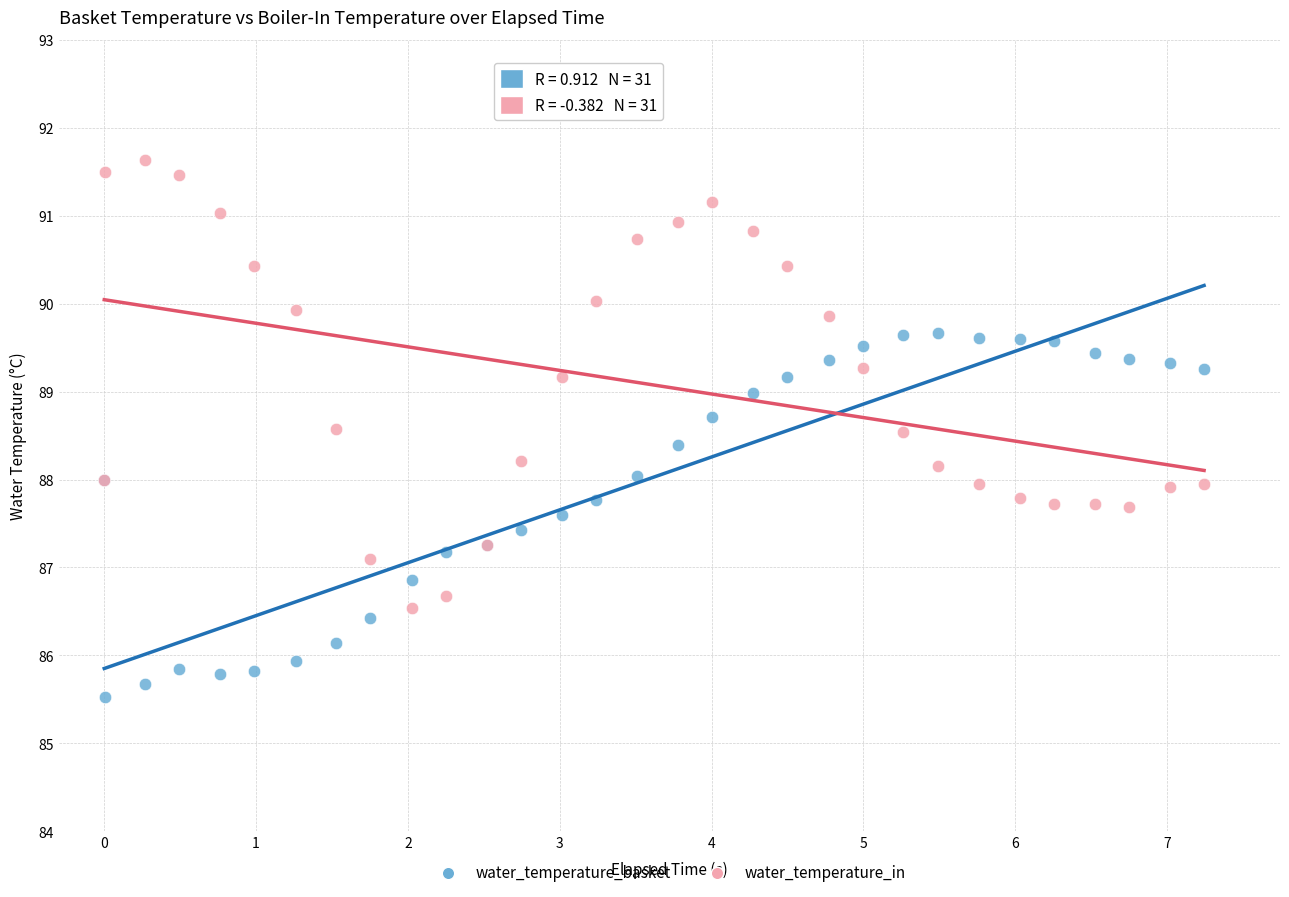

Which series contains the lowest Y value?

water_temperature_basket